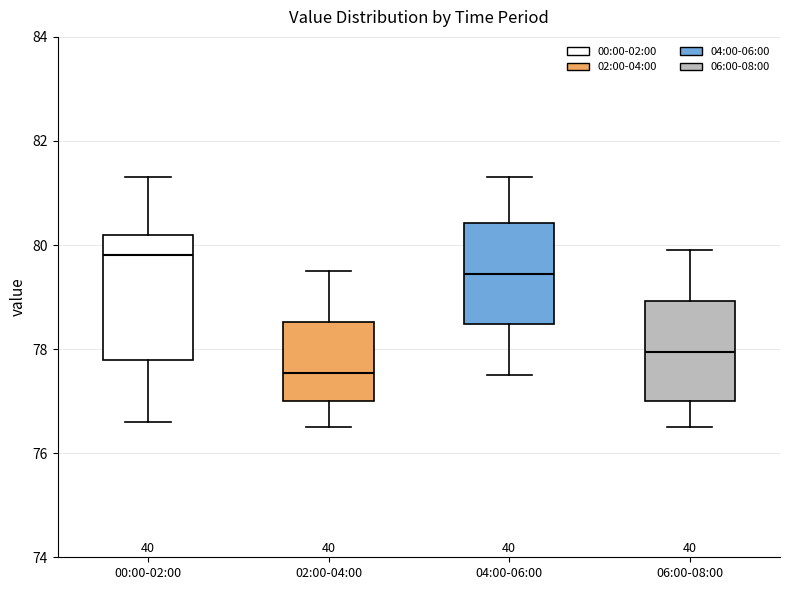

Which box's median line is the lowest?

02:00-04:00